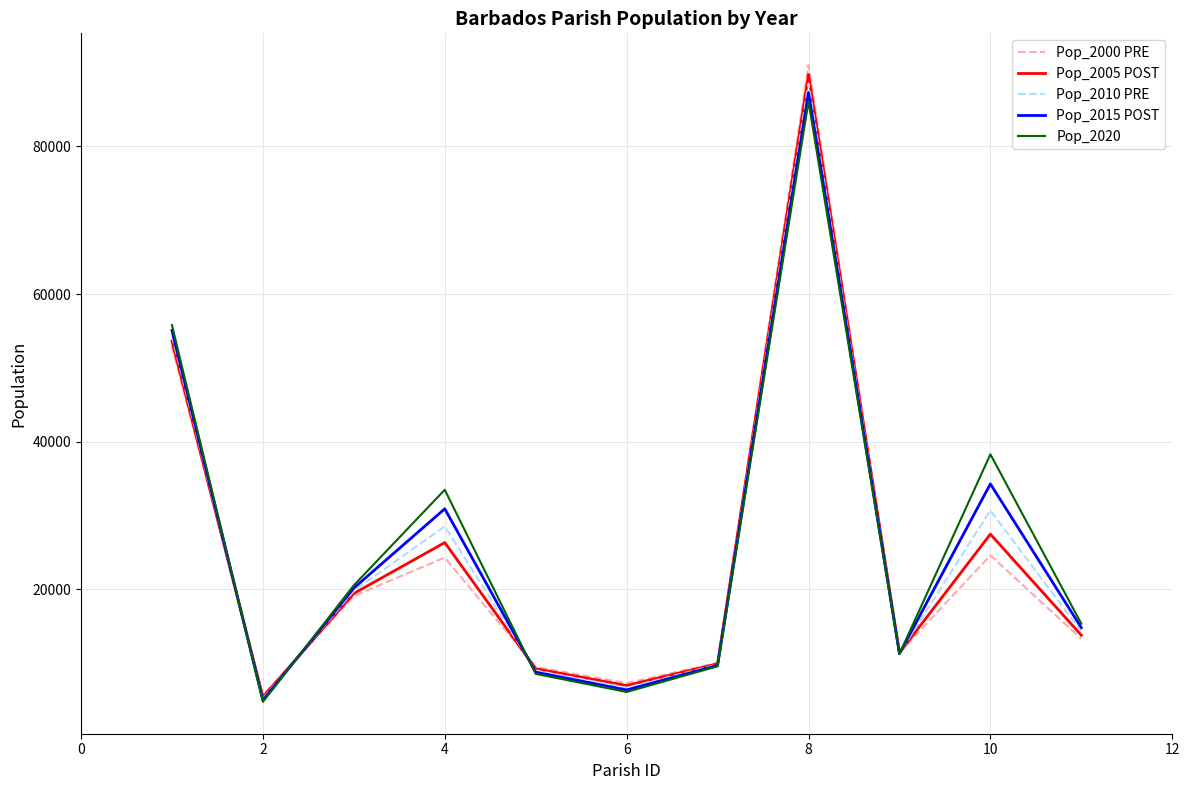

Count the number of data series in this chart.

5